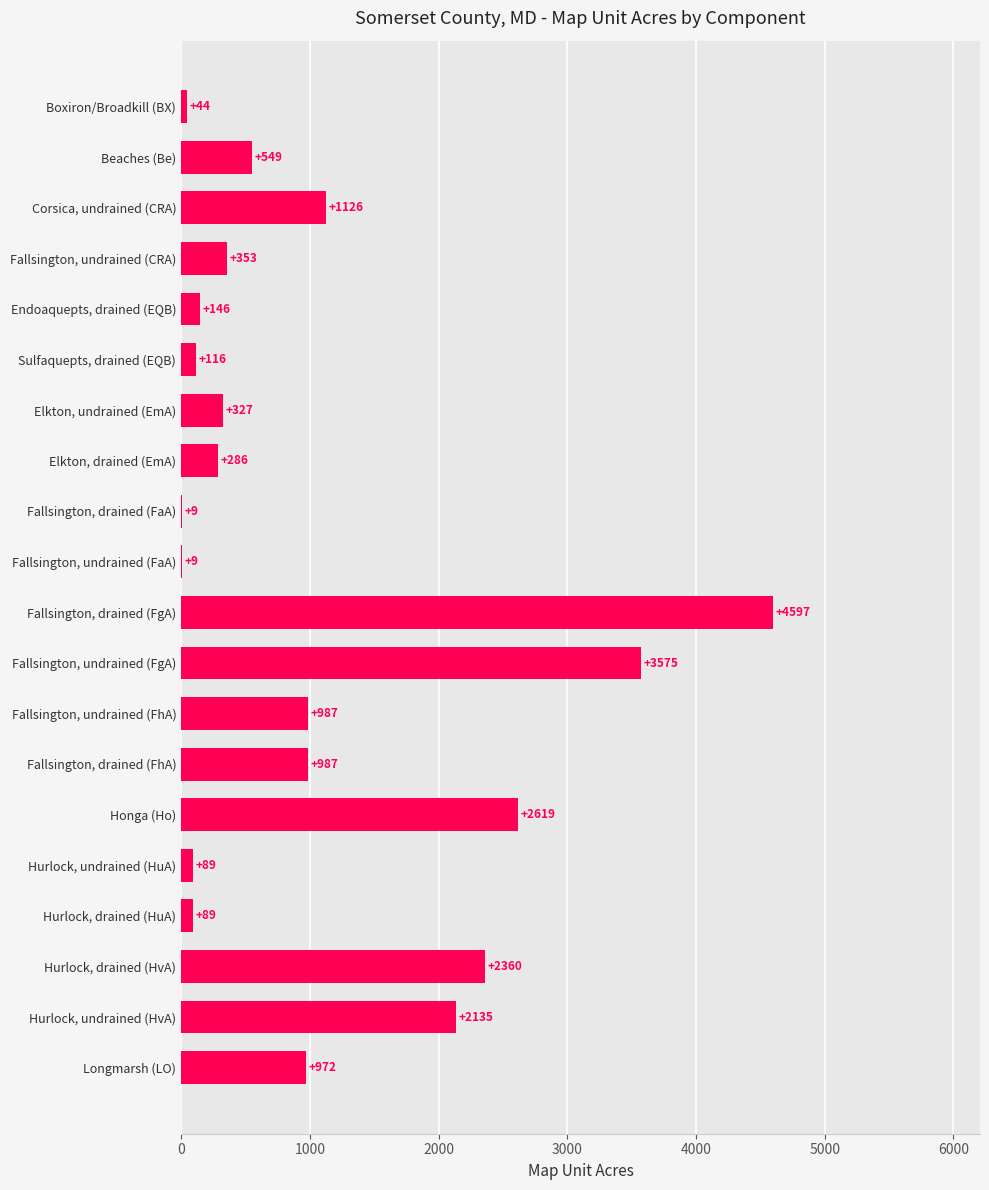

What is the sum of all values?

21375